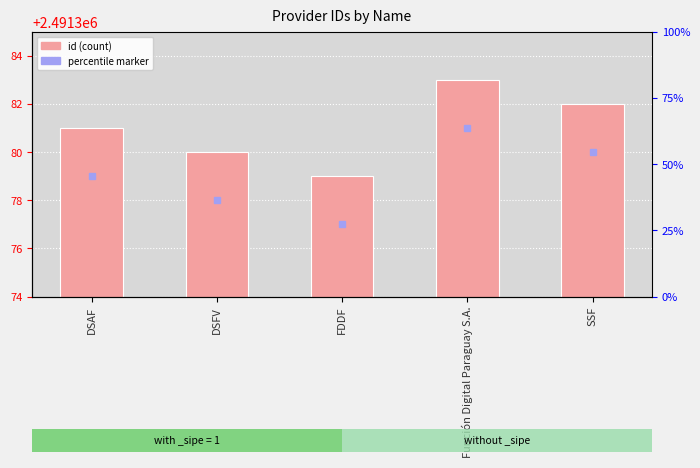

How many bars are there in total?

5